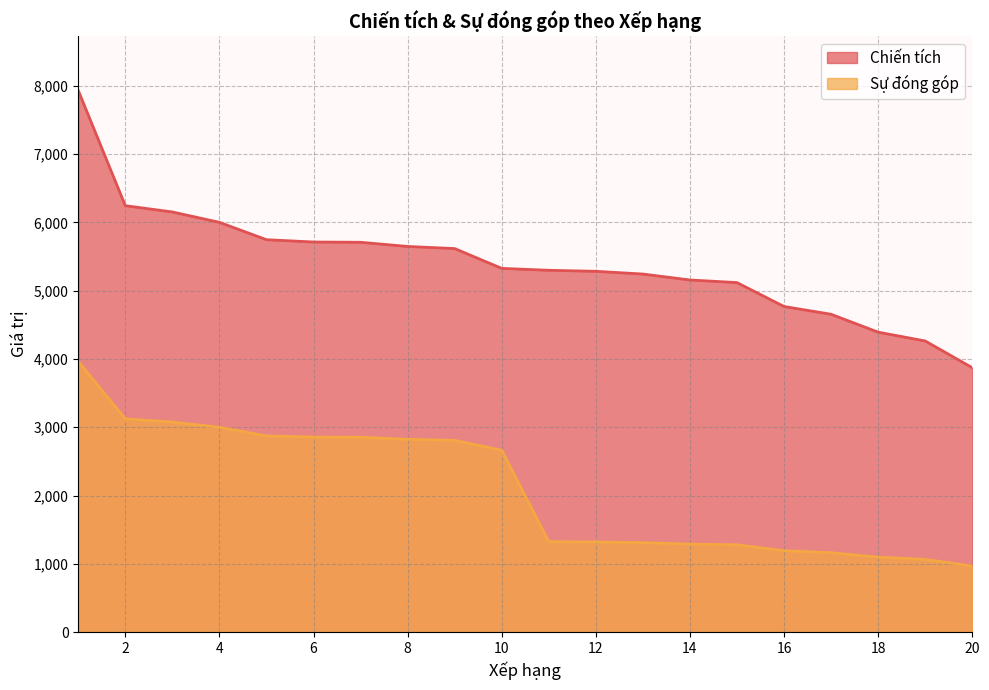

How many lines are shown in the chart?

2